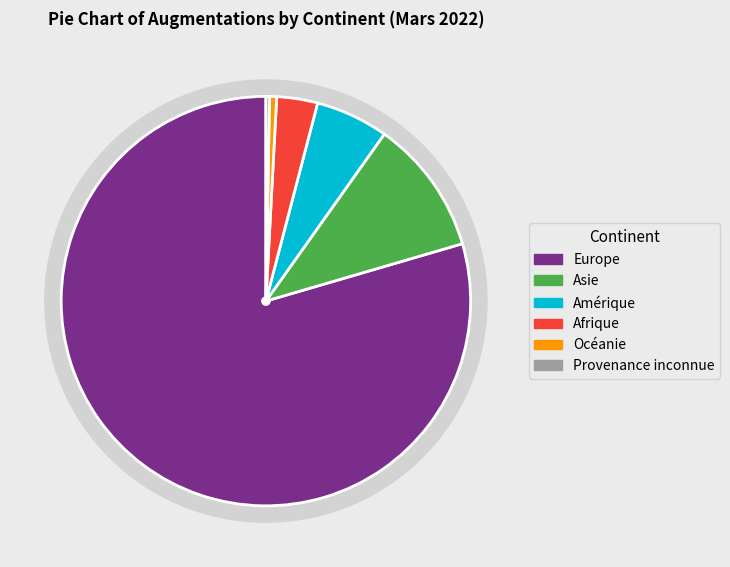

Which slice is the largest?

Europe